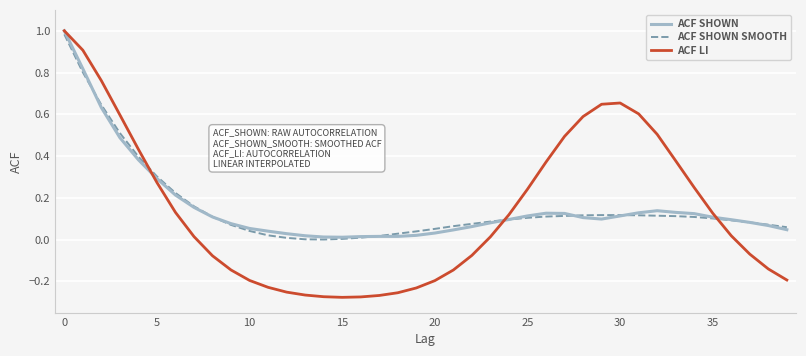

In ACF LI, how many points are lower than both neighbors (excluding endpoints)?

1